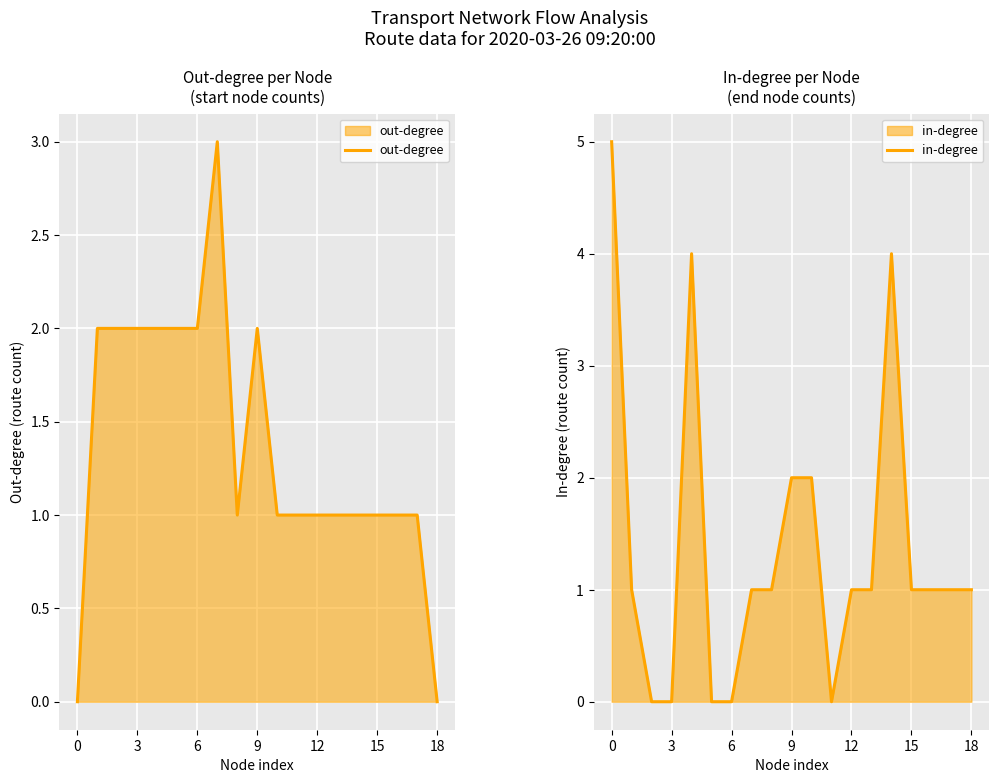

What is the sum of the in-degree values at 6 and 14?

4